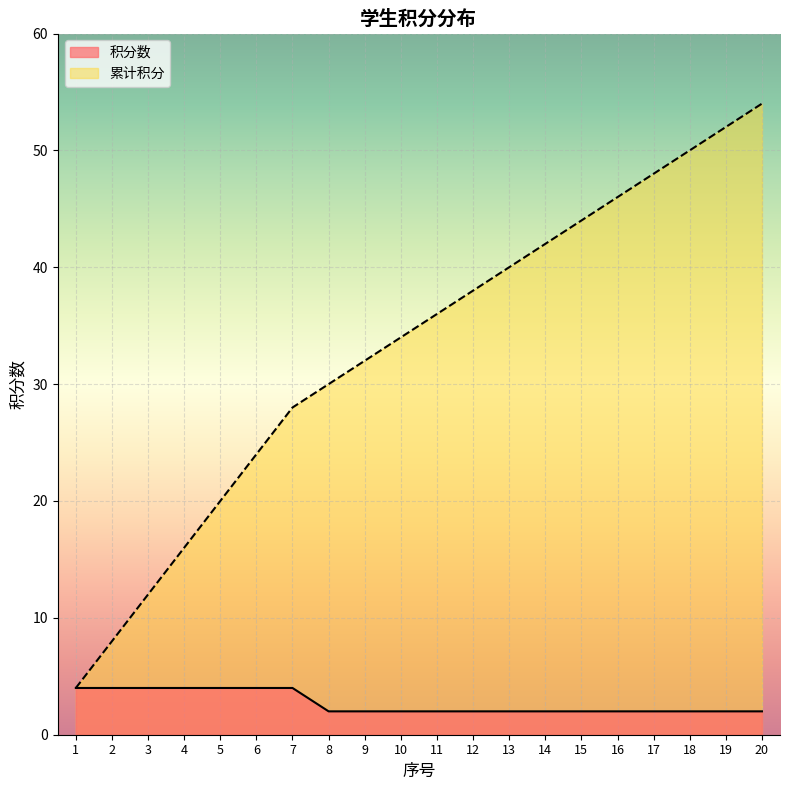

At how many categories does at least one series exceed 32?

11